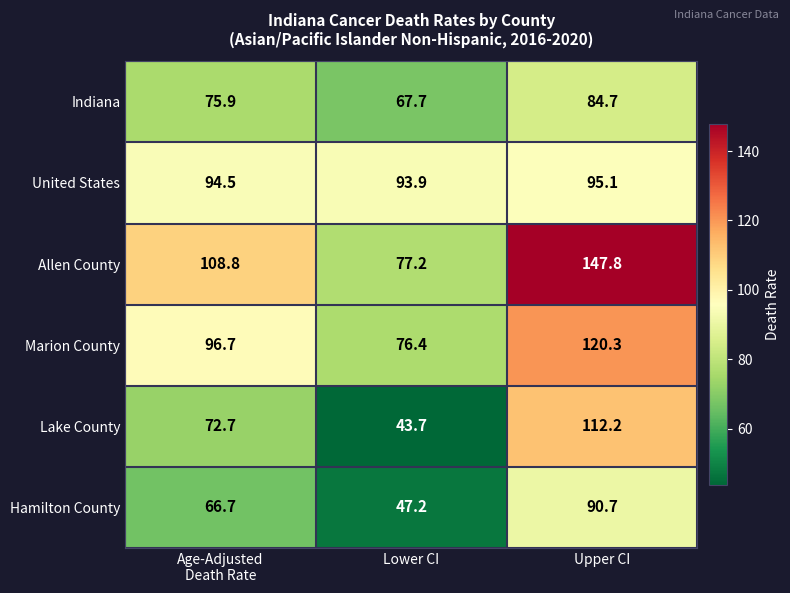

What is the maximum value shown in the chart?

147.8